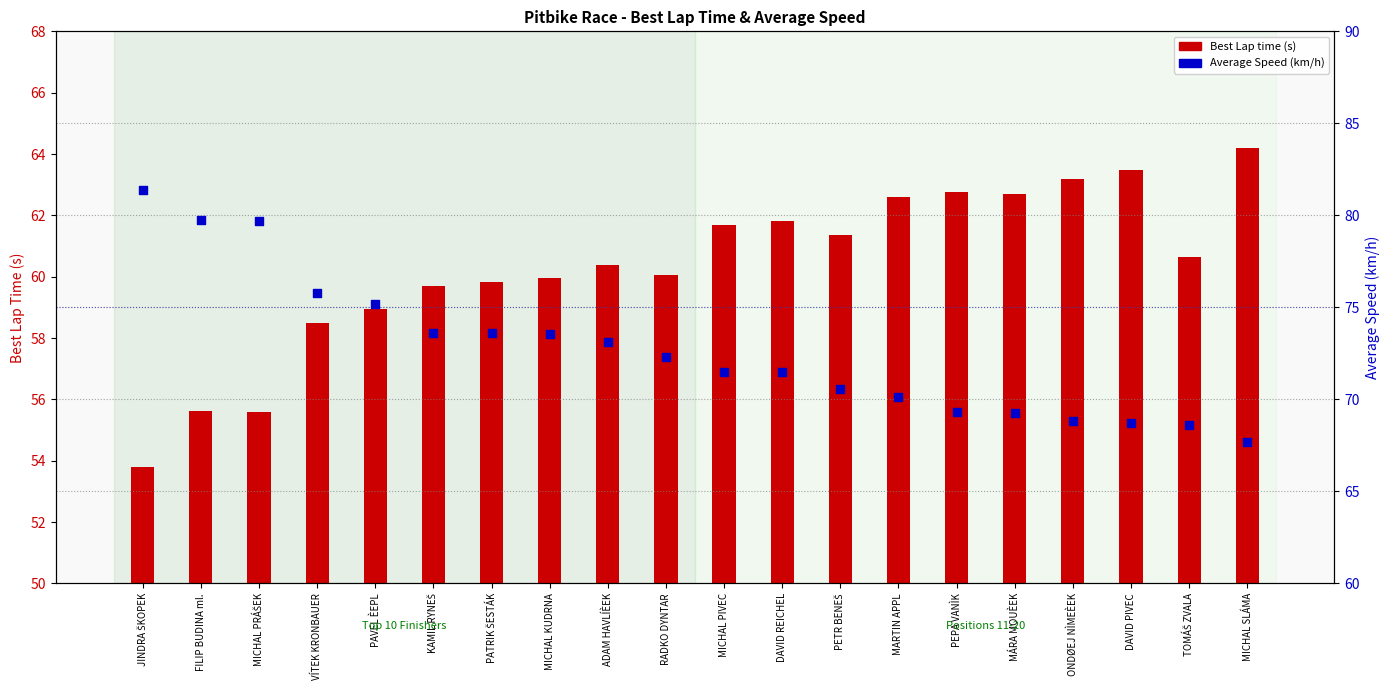

Which series has the largest total across all categories?

Average Speed